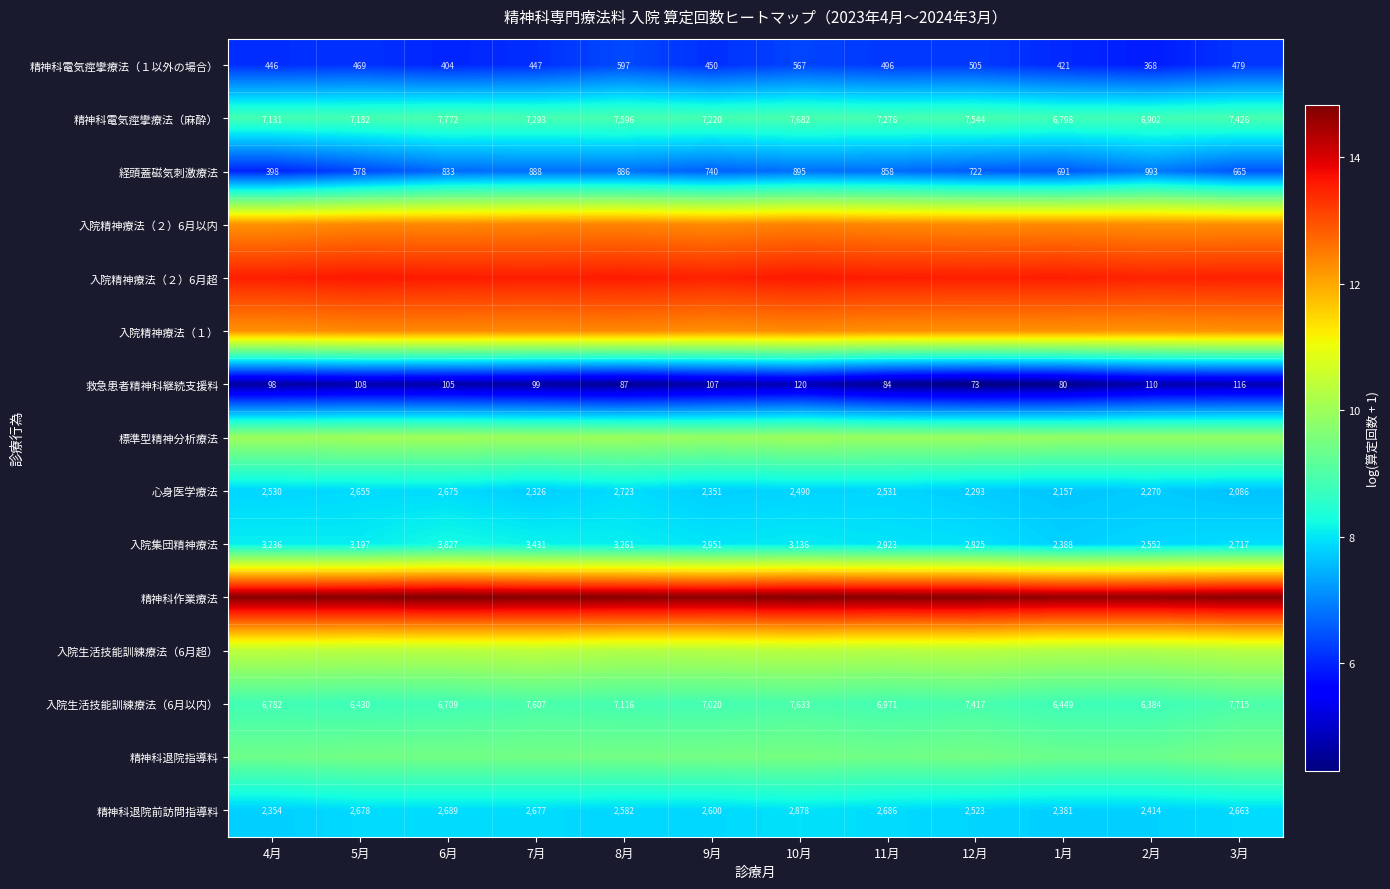

At which label is 救急患者精神科継続支援料 closest to 4?

12月